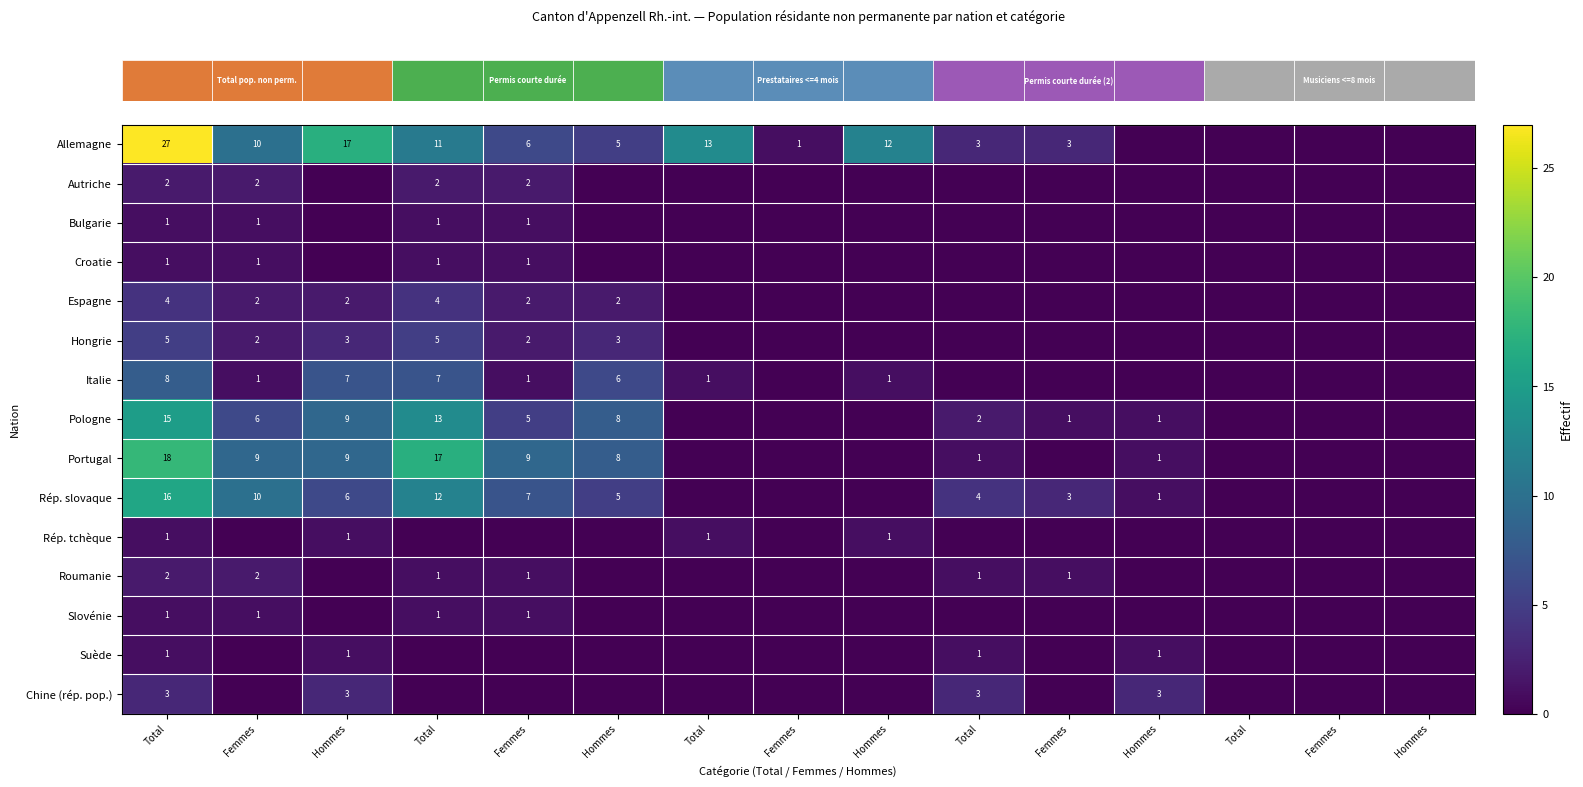

What is the difference between the second highest and minimum values in the row_9 series?

12